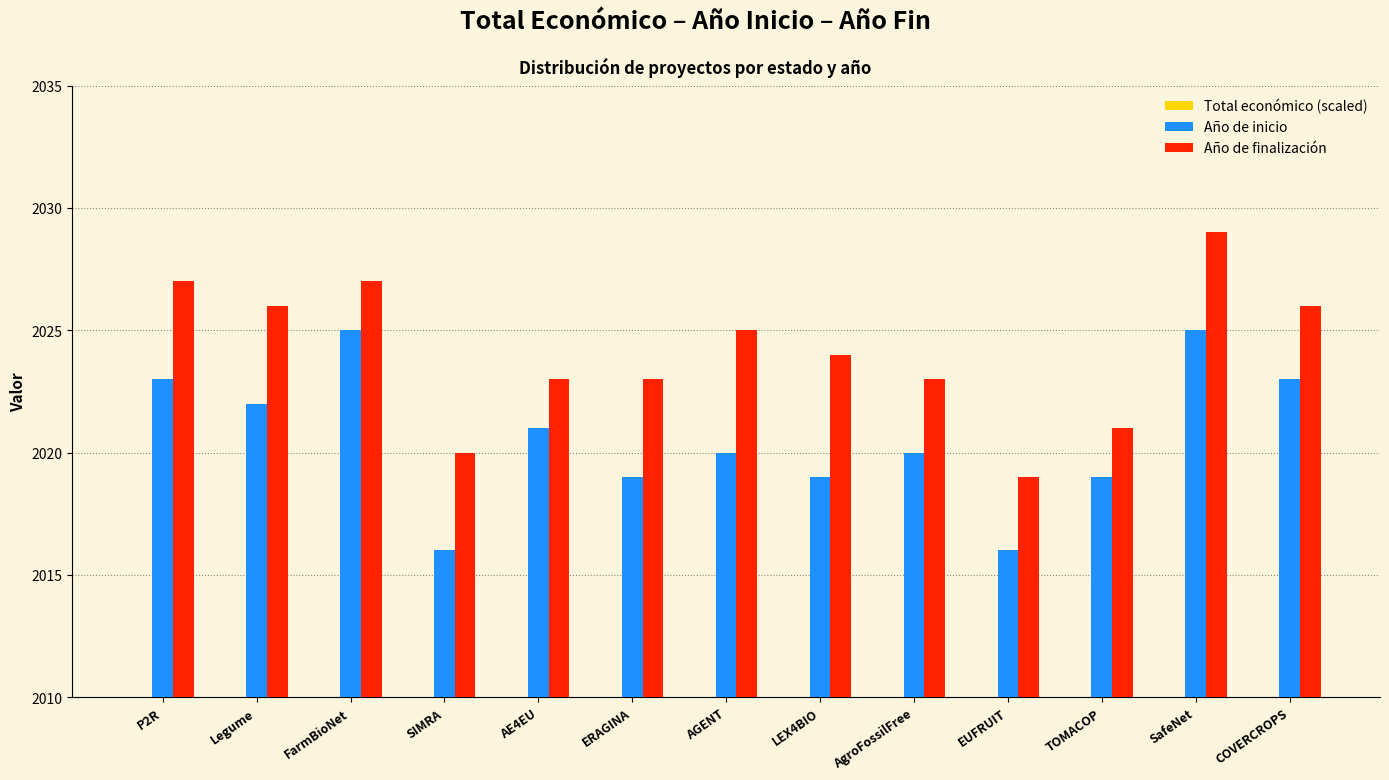

What is the difference between the maximum and minimum values in the Año de inicio series?

9.0